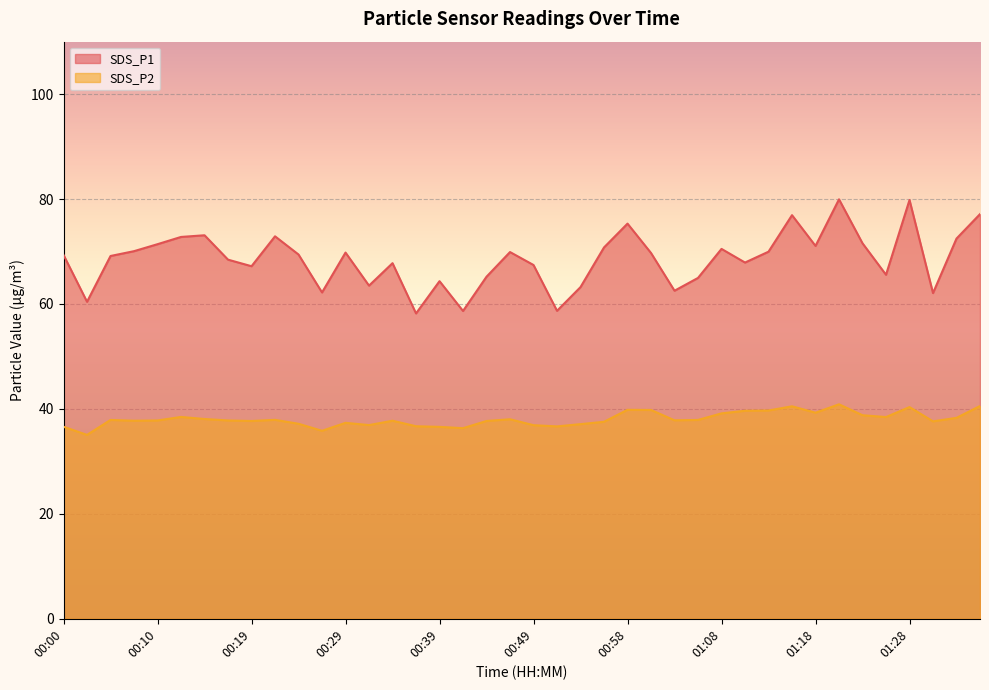

What is the total value across all series at 01:23?

110.4